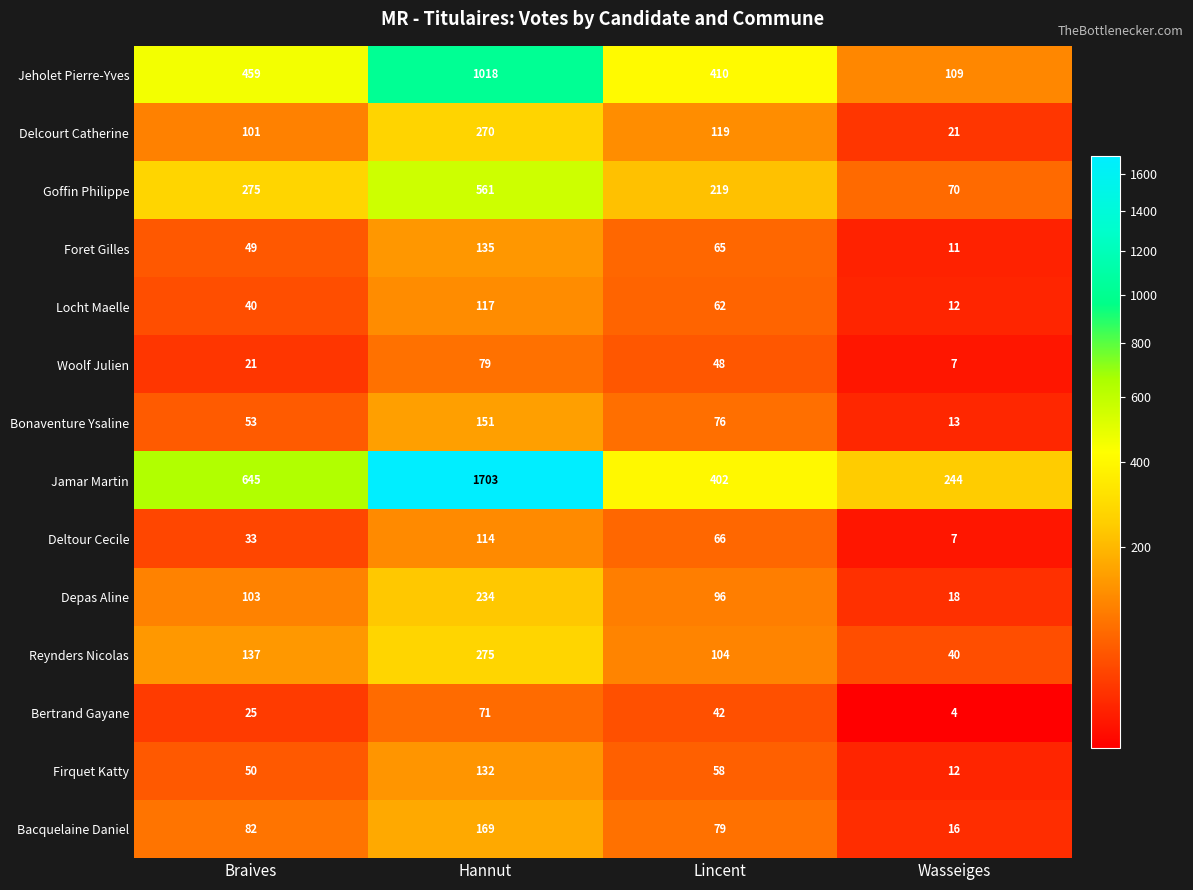

True or false: Reynders Nicolas has a value of 40 at Wasseiges.

True